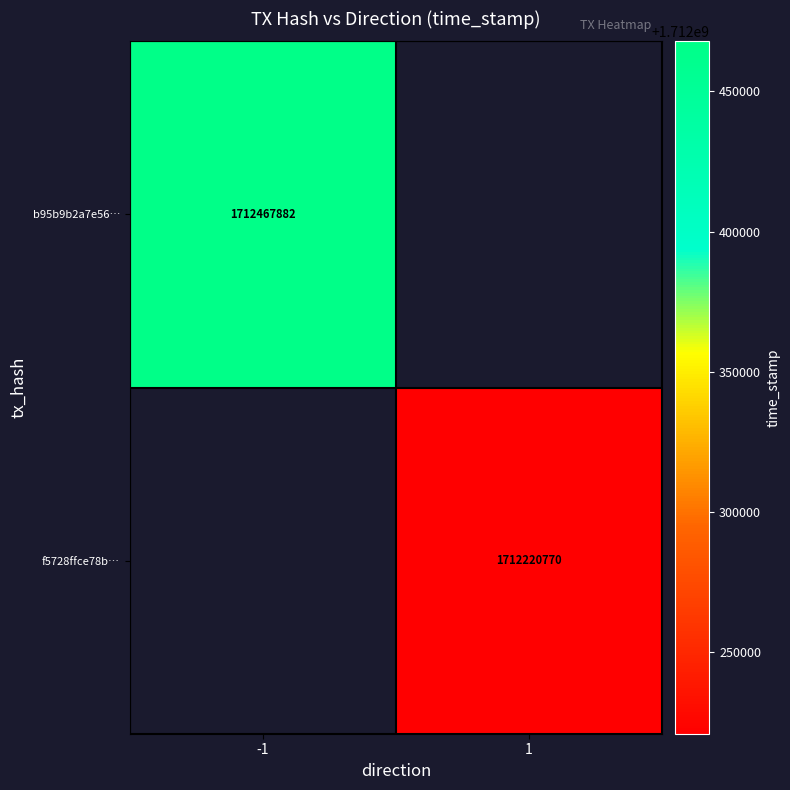

The value of f5728ffce78b… at 1 is 842032620. True or false?

False